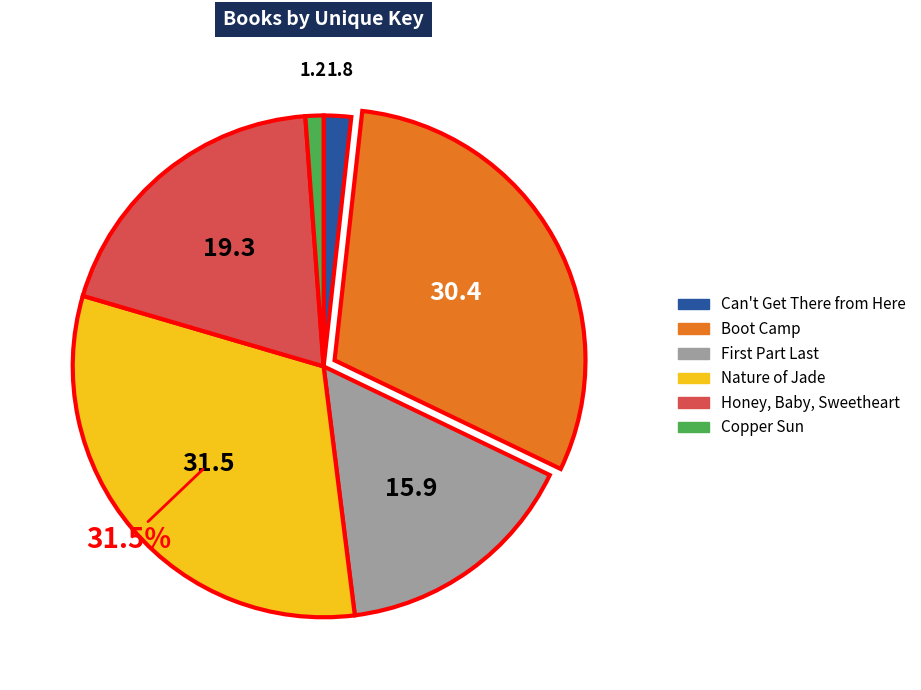

To the nearest percent, what portion does Copper Sun represent?

1%